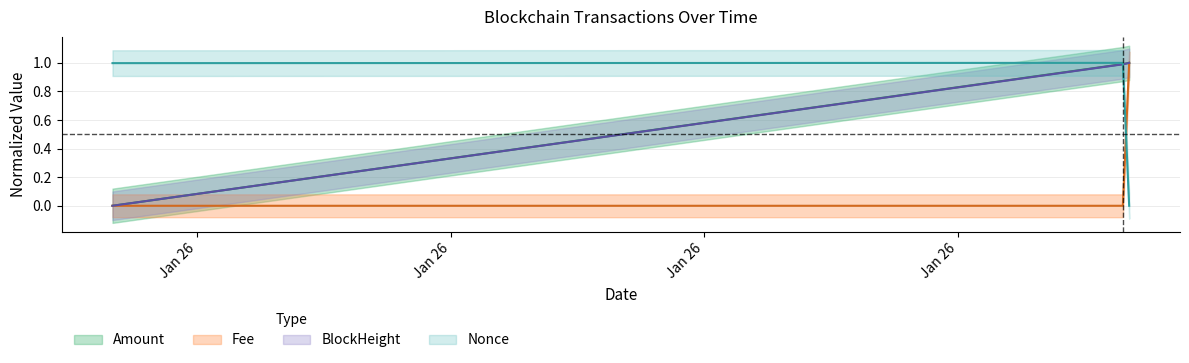

Count the number of categories in the chart.

3